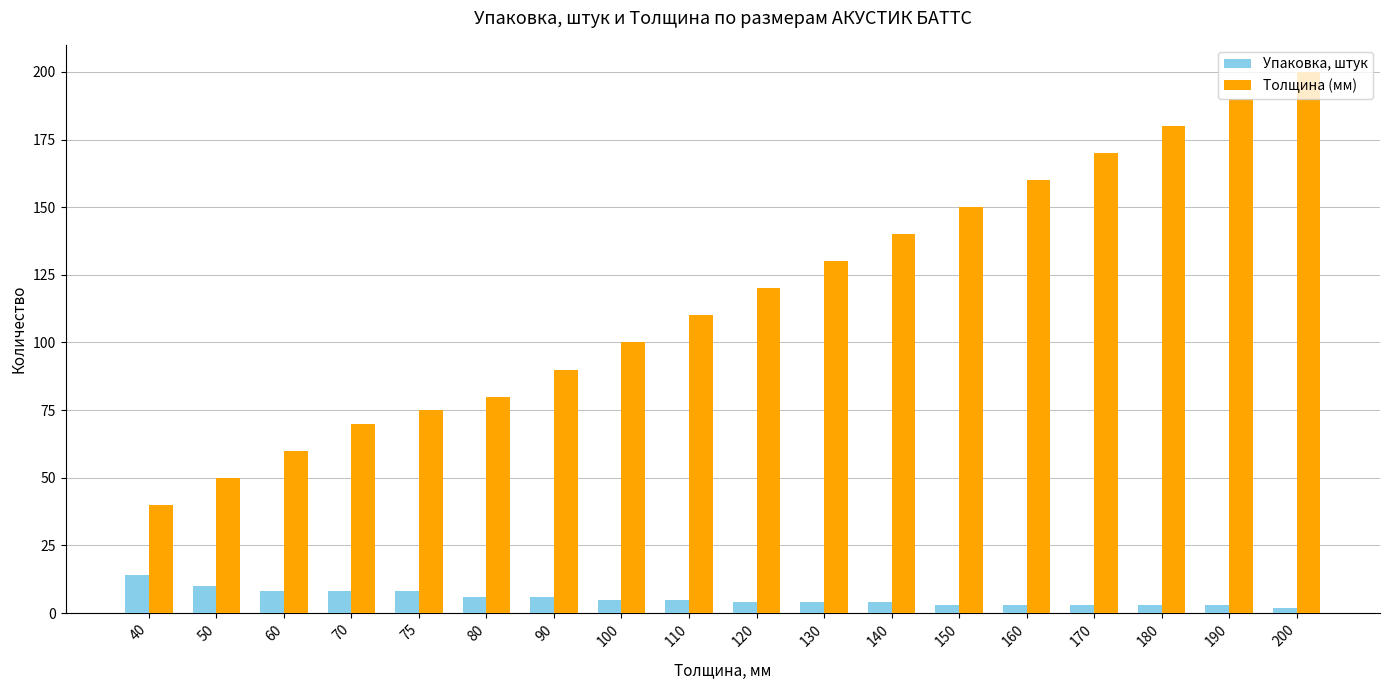

What is the difference between the second highest and minimum values in the Упаковка, штук series?

8